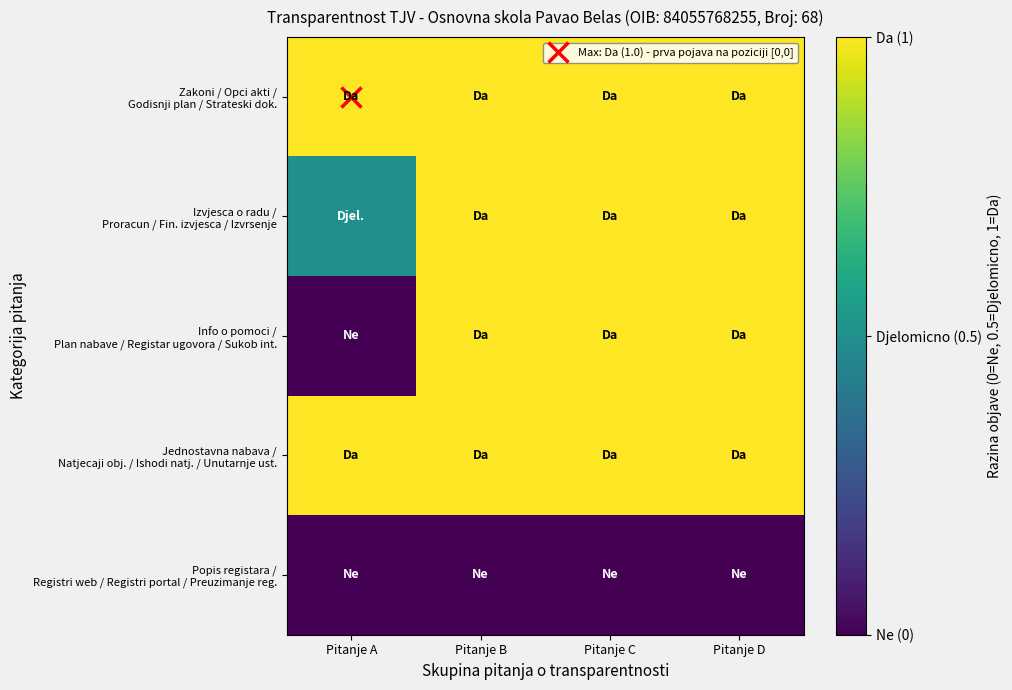

What is the greatest value displayed?

1.0